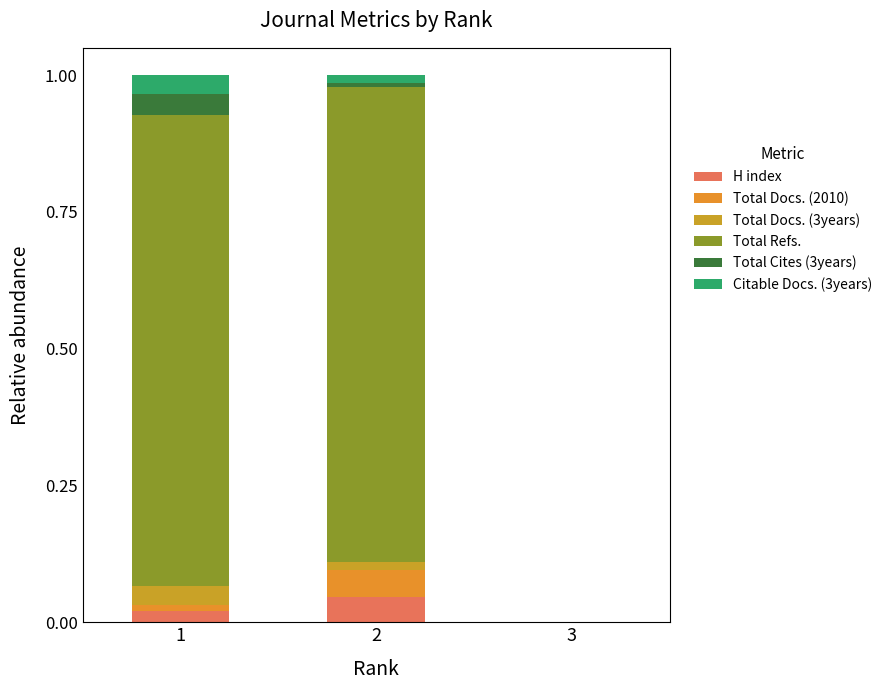

The Total Docs. (2010) series shows 0.0 at 1. True or false?

True